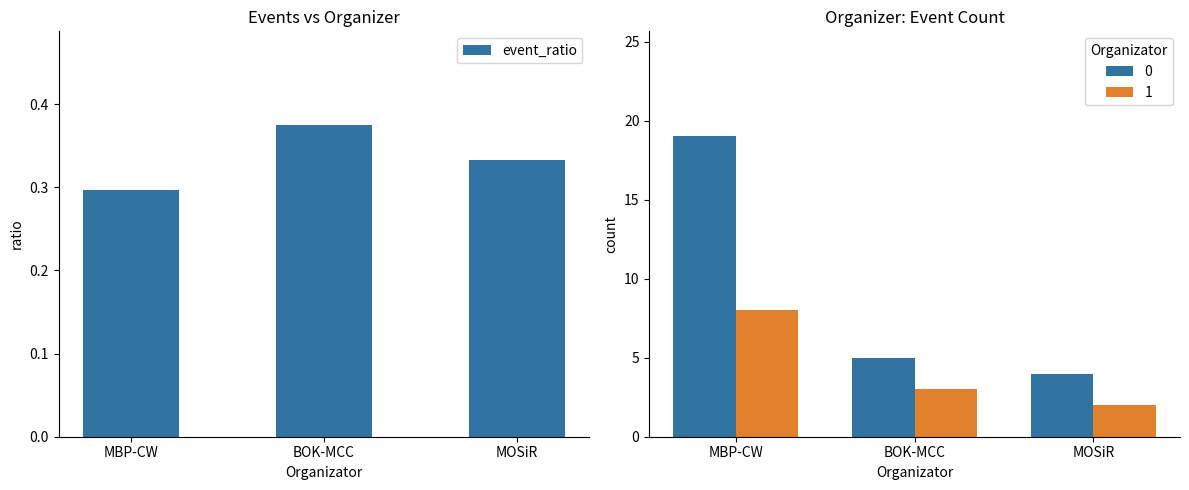

List the labels in order of value, largest first.

BOK-MCC, MOSiR, MBP-CW